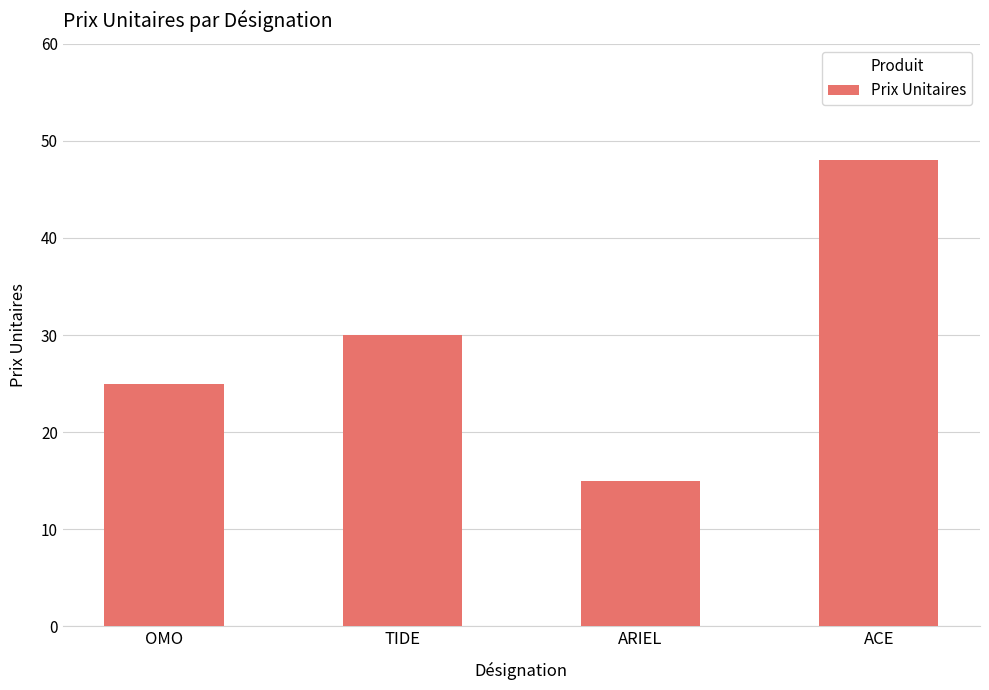

What is the label of the 1st bar from the right?

ACE